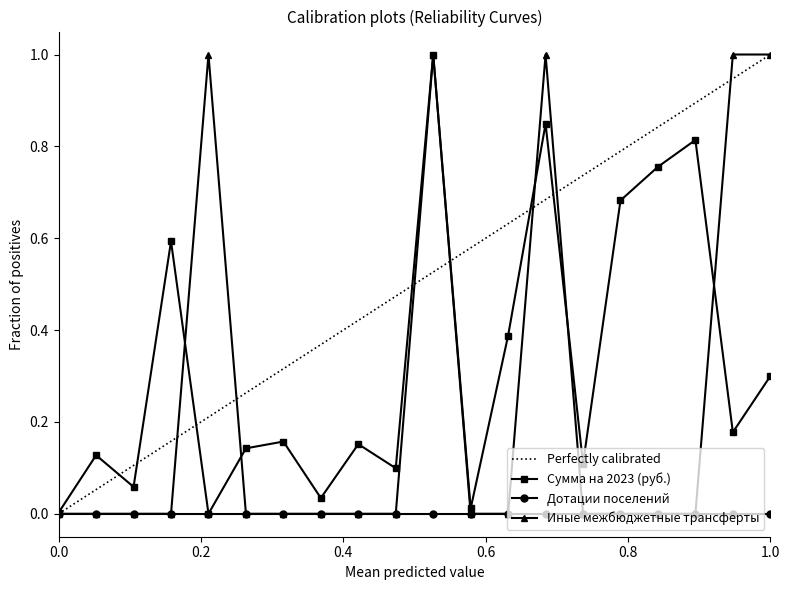

What is the highest value of the Сумма на 2023 (руб.) series?

1.0